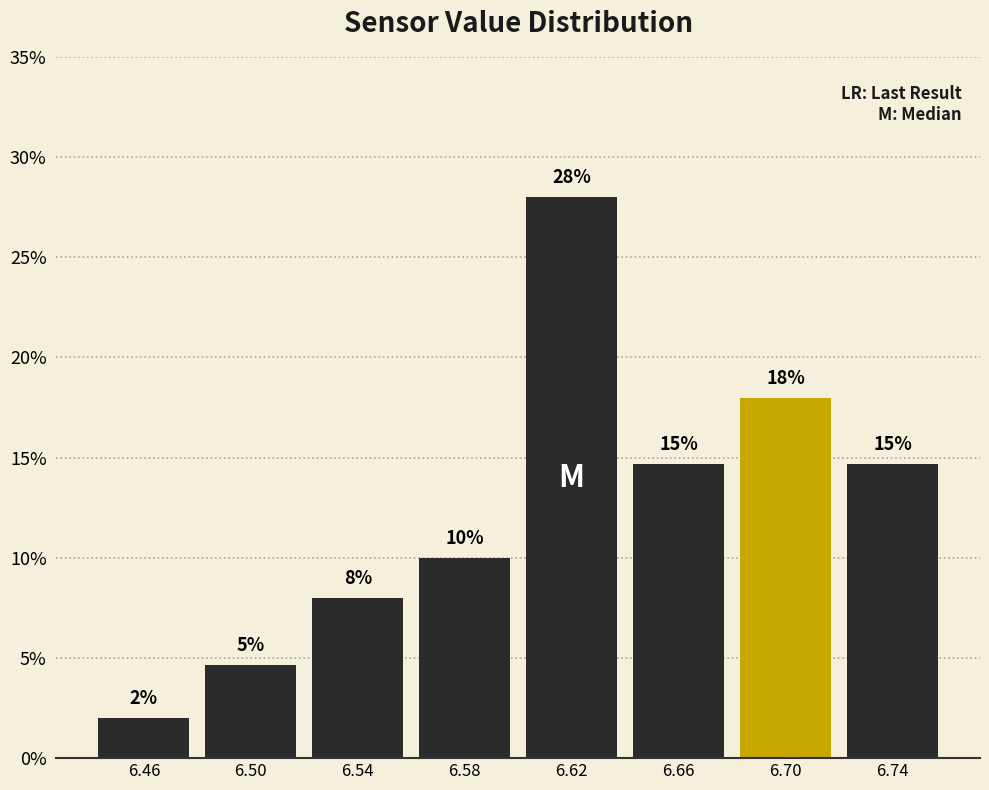

Over which range of the x-axis is the bar tallest?

6.60 to 6.64